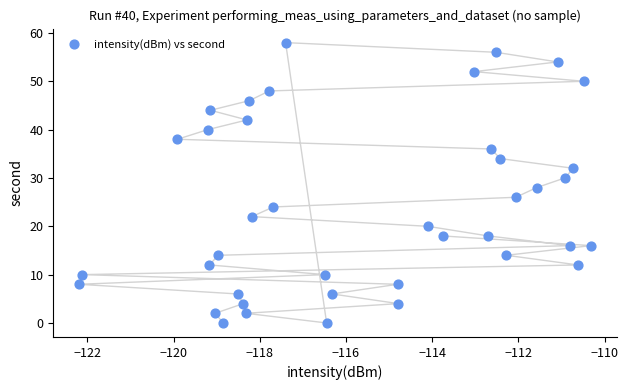

What is the range of Y values (max minus min)?

58